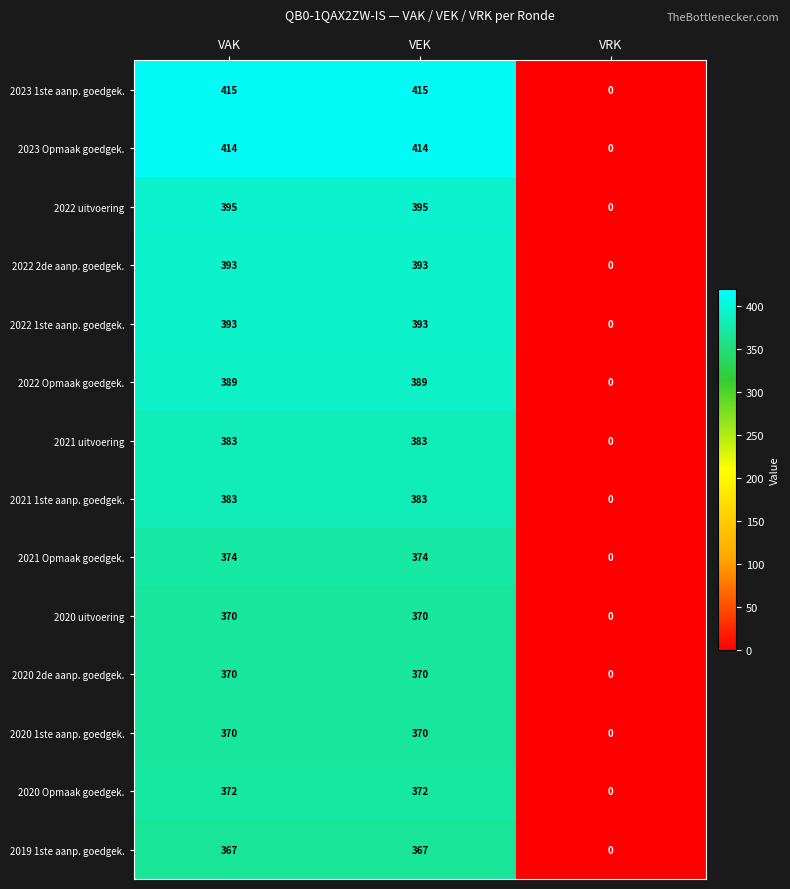

Is it true that 2020 2de aanp. goedgek. equals 0 at VRK?

True